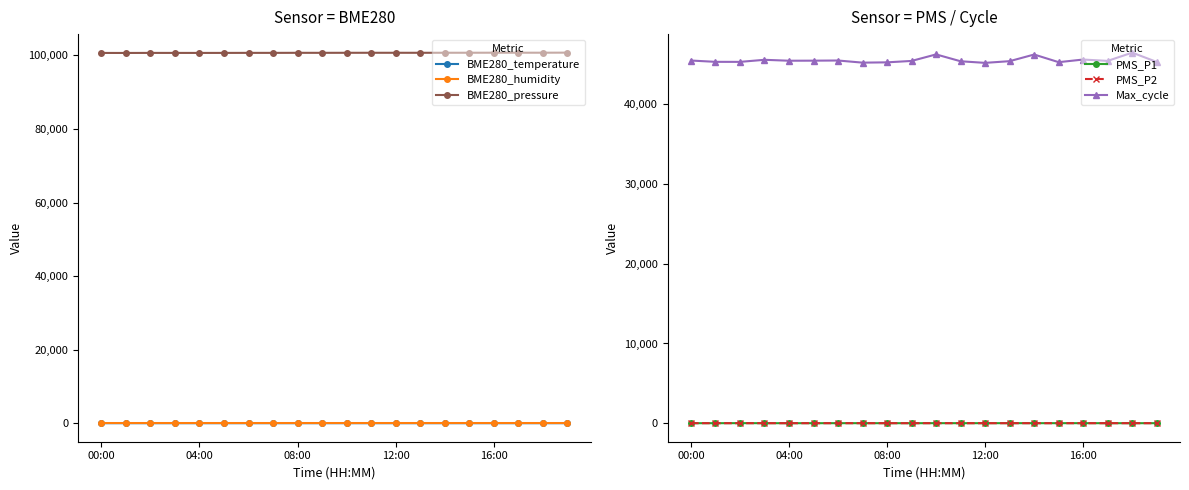

True or false: PMS_P2 and BME280_humidity cross at least once.

False